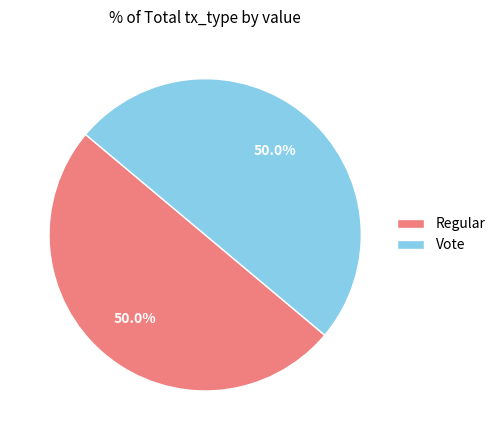

To the nearest percent, what is the difference between the largest and smallest slice percentages?

0%